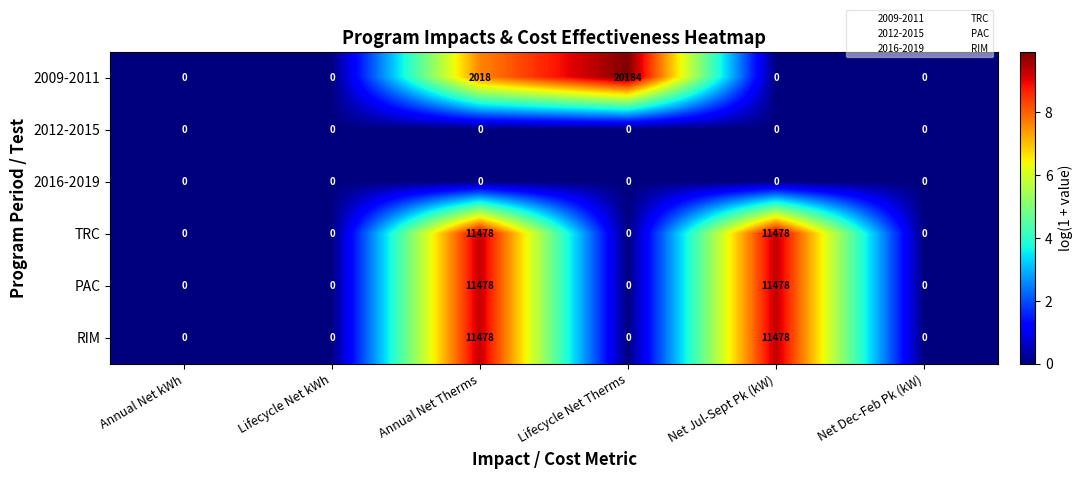

What is the total value across all series at Annual Net Therms?

36452